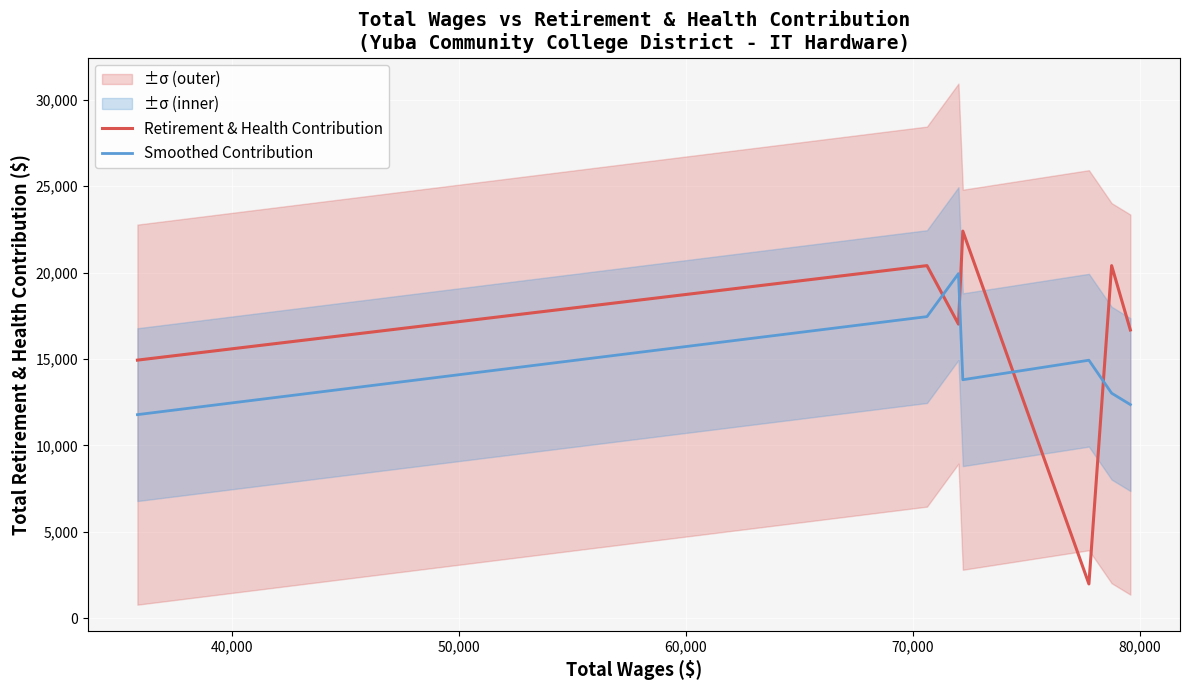

What is the difference between the maximum and minimum values in the Smoothed Contribution series?

8163.0